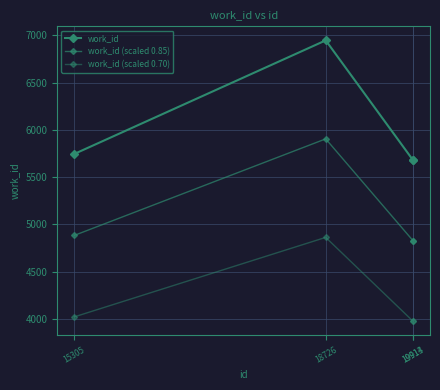

Which category has the lowest value in the work_id (scaled 0.85) series?

19913